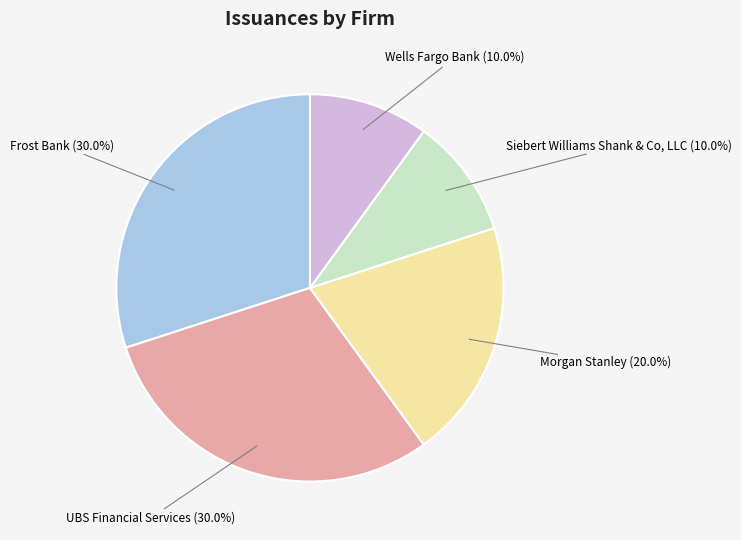

Combined, do UBS Financial Services and Frost Bank account for over 50%?

Yes